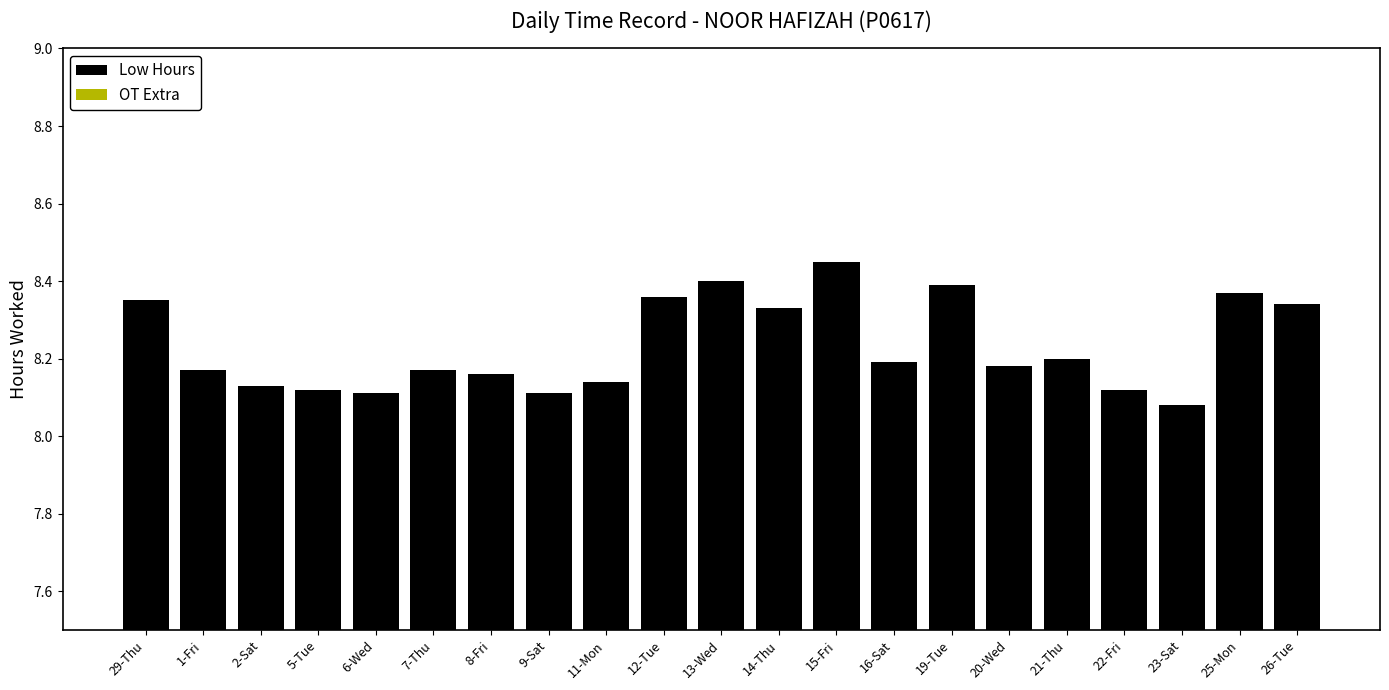

Count the number of categories in the chart.

21